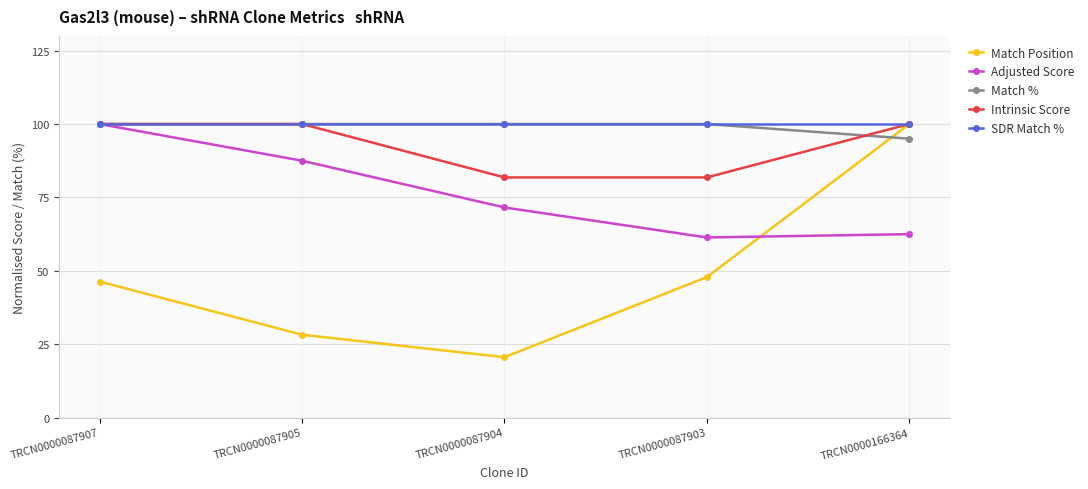

Is this an area chart (filled region under the line)?

No